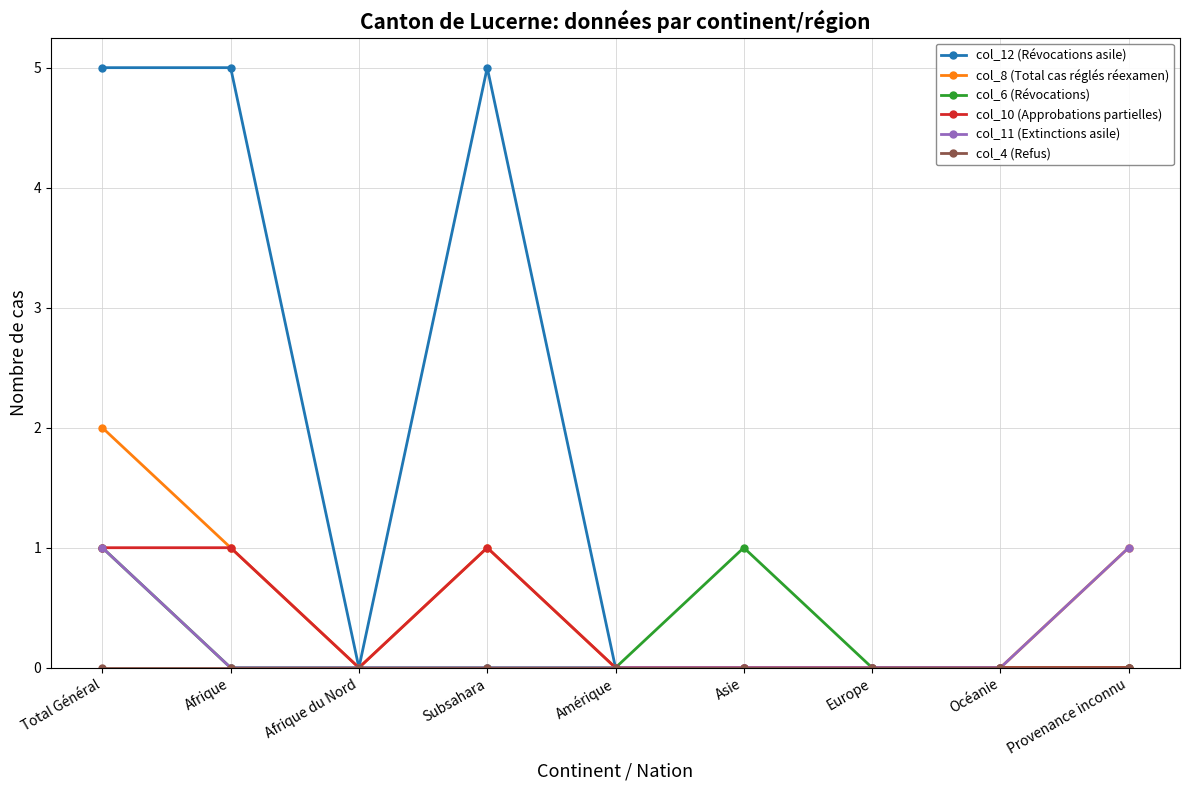

What is the total value across all series at Provenance inconnu?

2